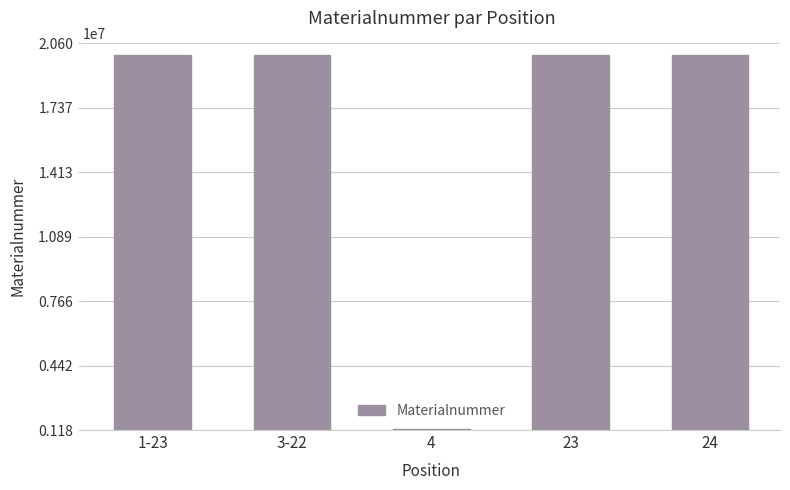

Between 4 and 24, which is larger?

24